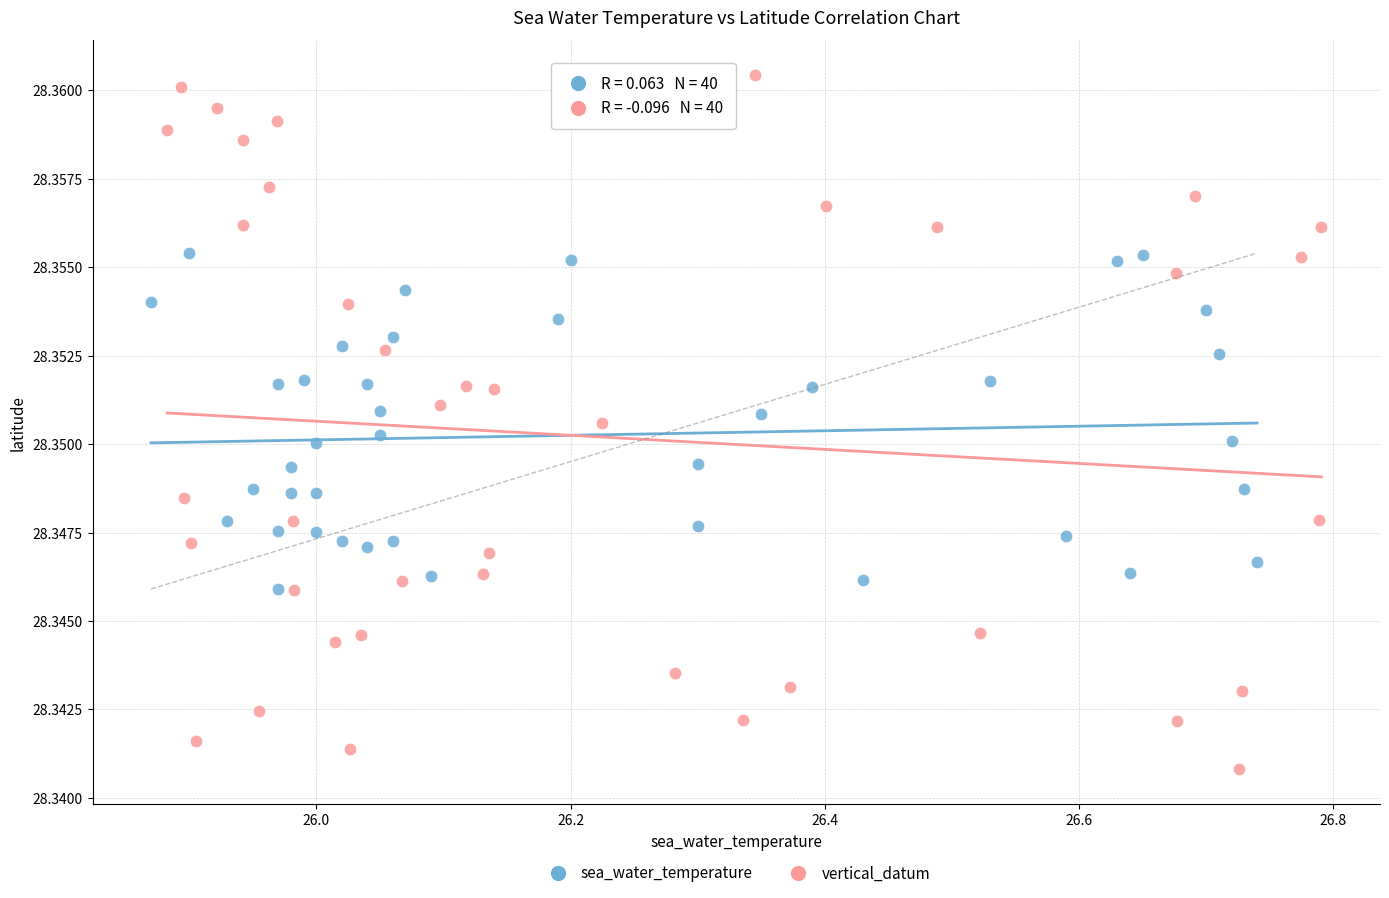

Which series contains the highest Y value?

vertical_datum